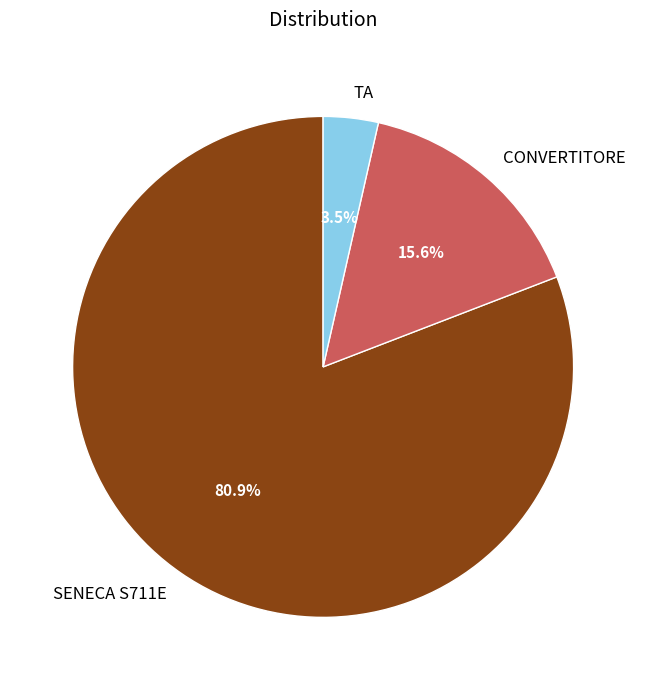

What is the majority slice?

SENECA S711E